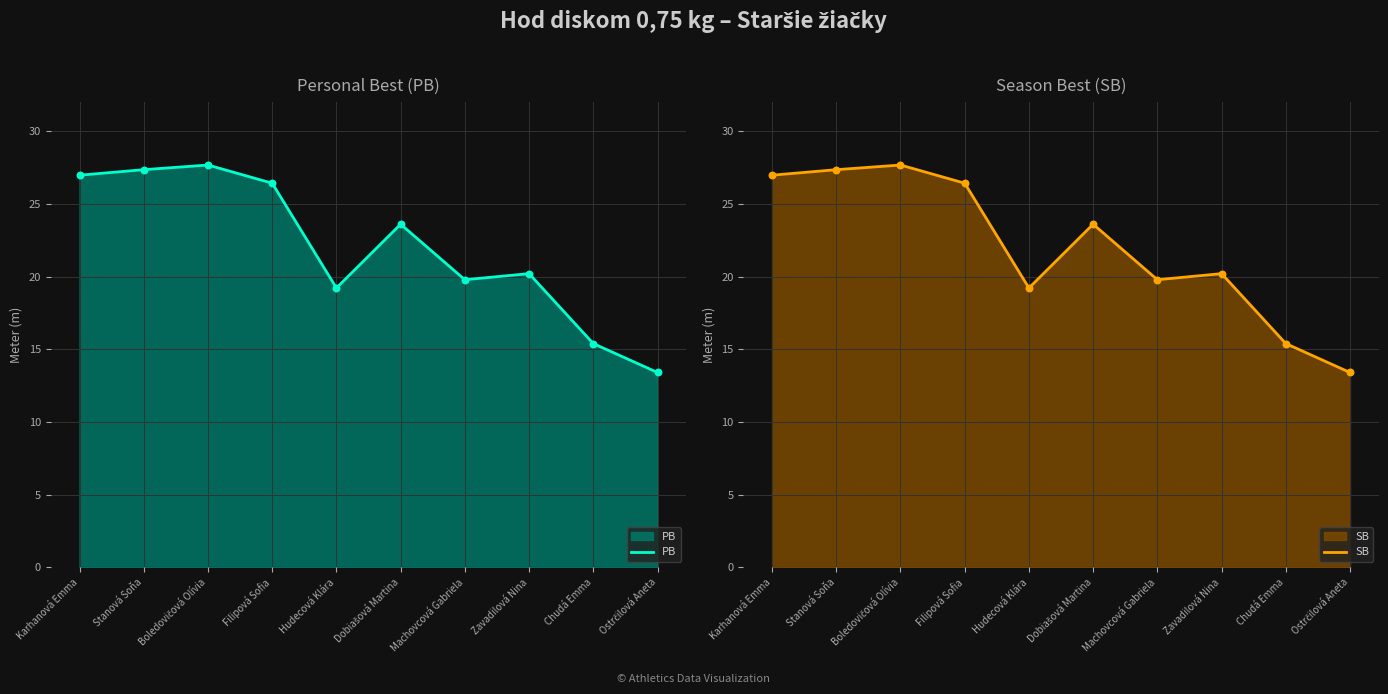

At which category is the sum across all series the highest?

Boledovičová Olívia